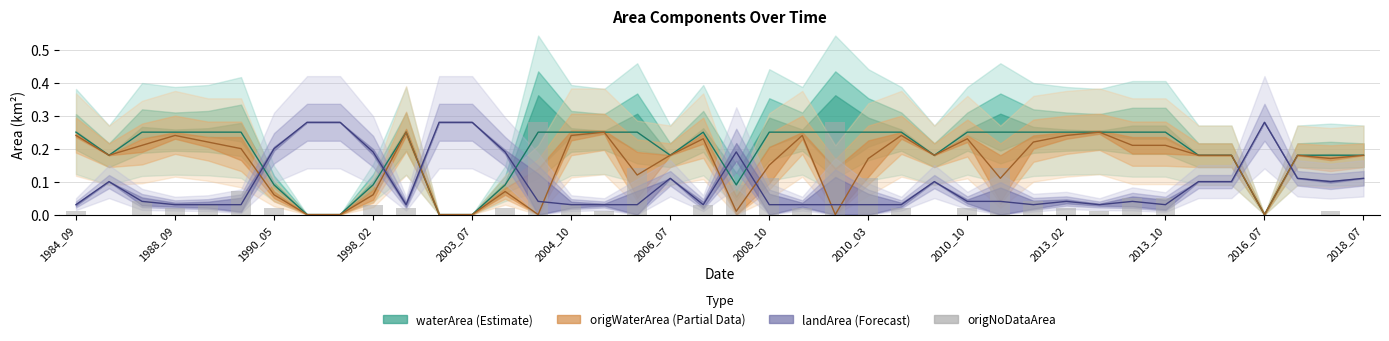

Between 38 and 2008_10, which is larger?

38